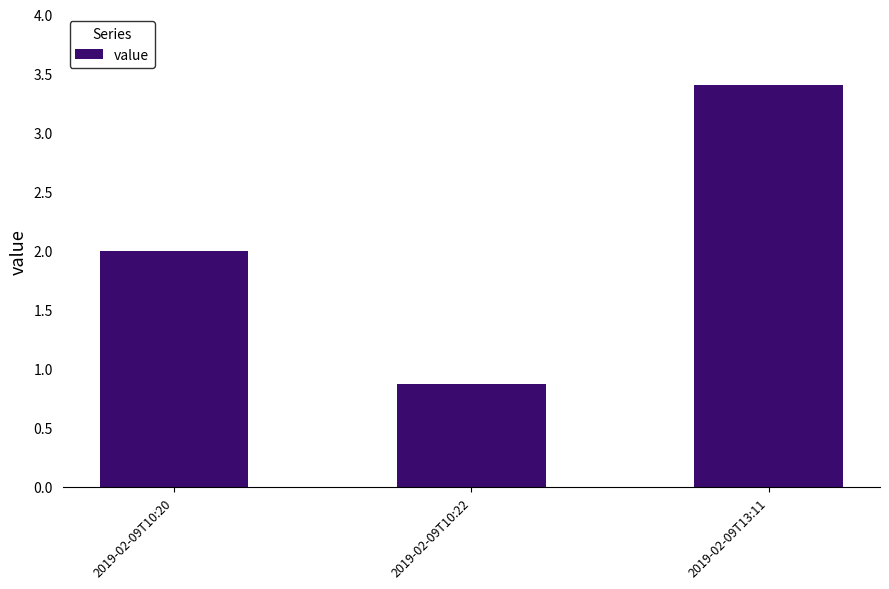

What is the label of the 3rd bar from the right?

2019-02-09T10:20